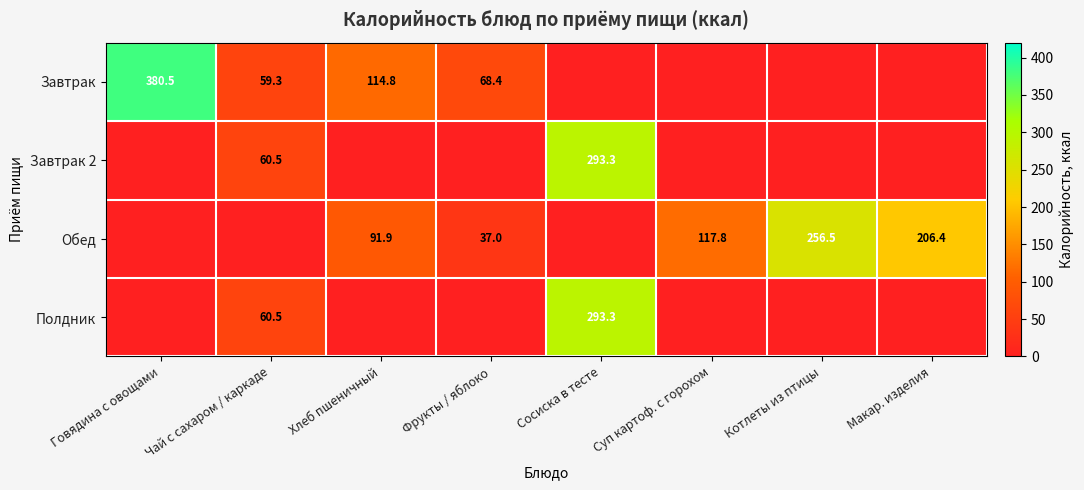

What is the sum of the Полдник values at Сосиска в тесте and Чай с сахаром / каркаде?

353.8